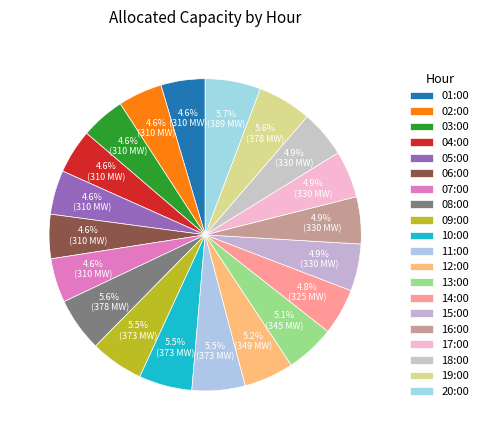

How many segments does this pie chart have?

20